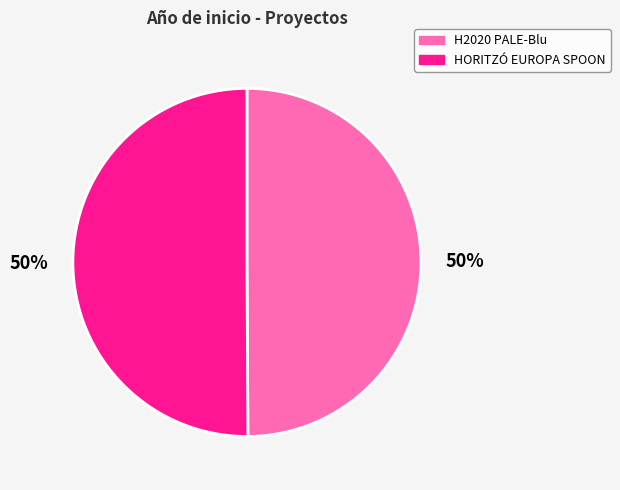

What percentage is the H2020 PALE-Blu slice, to the nearest percent?

50%